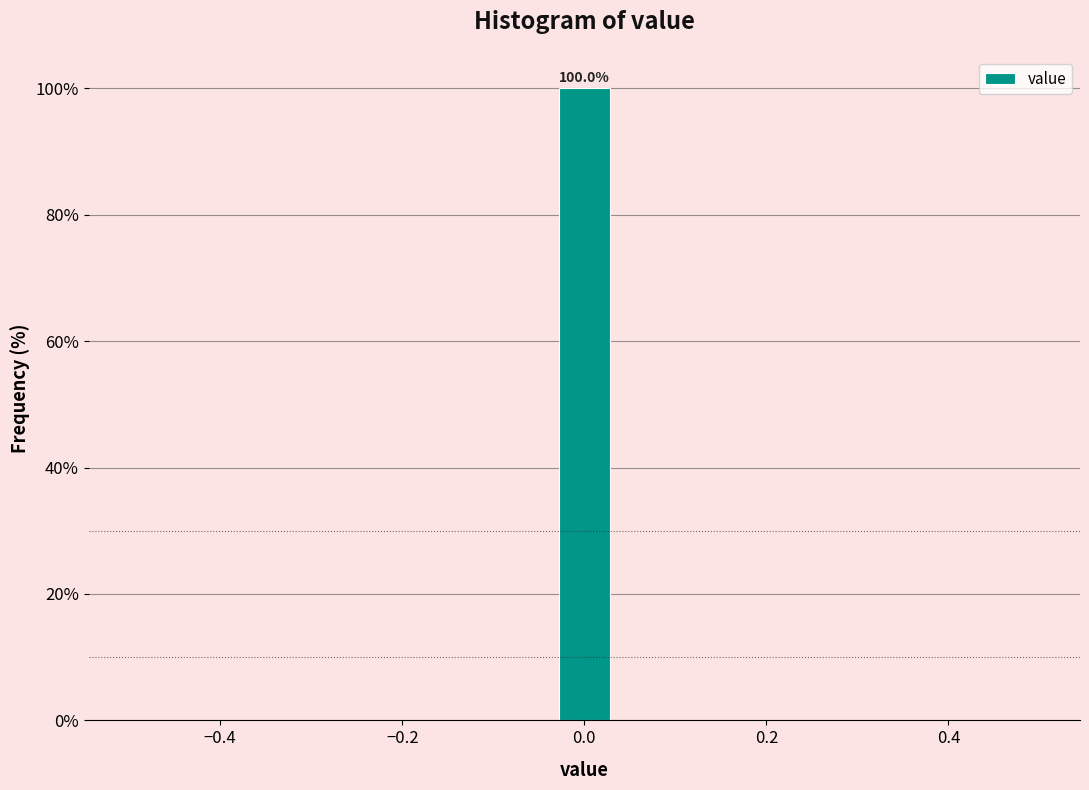

Read against the x-axis, roughly where is the centre of the tallest bar?

0.00